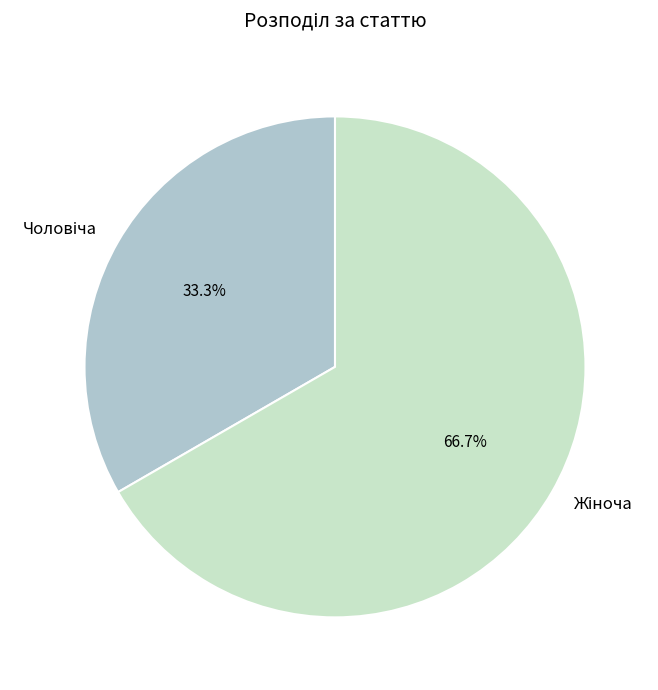

Is there any slice that represents more than half of the pie?

Yes